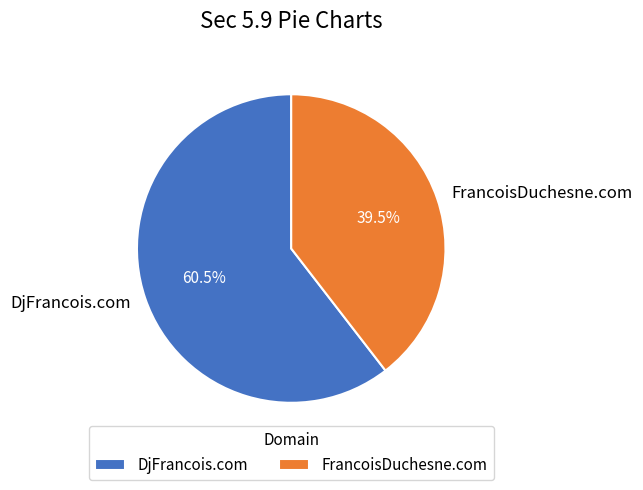

Is the sum of DjFrancois.com and FrancoisDuchesne.com greater than half?

Yes